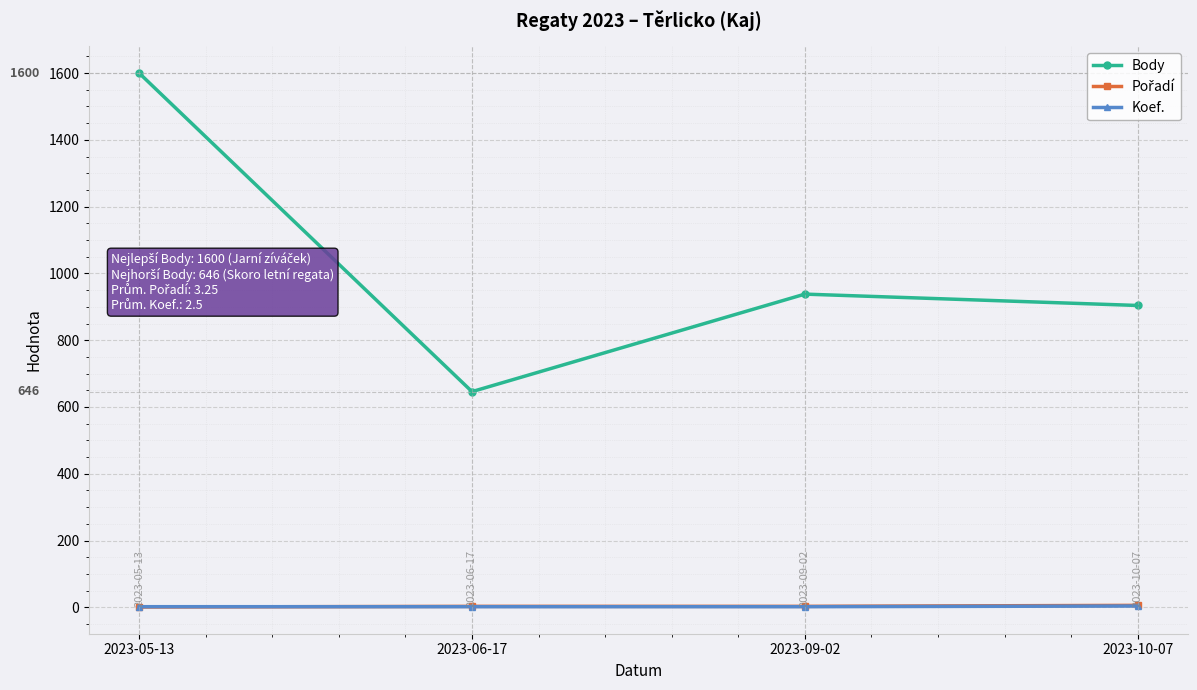

The value of Body at 2023-10-07 is 904. True or false?

True